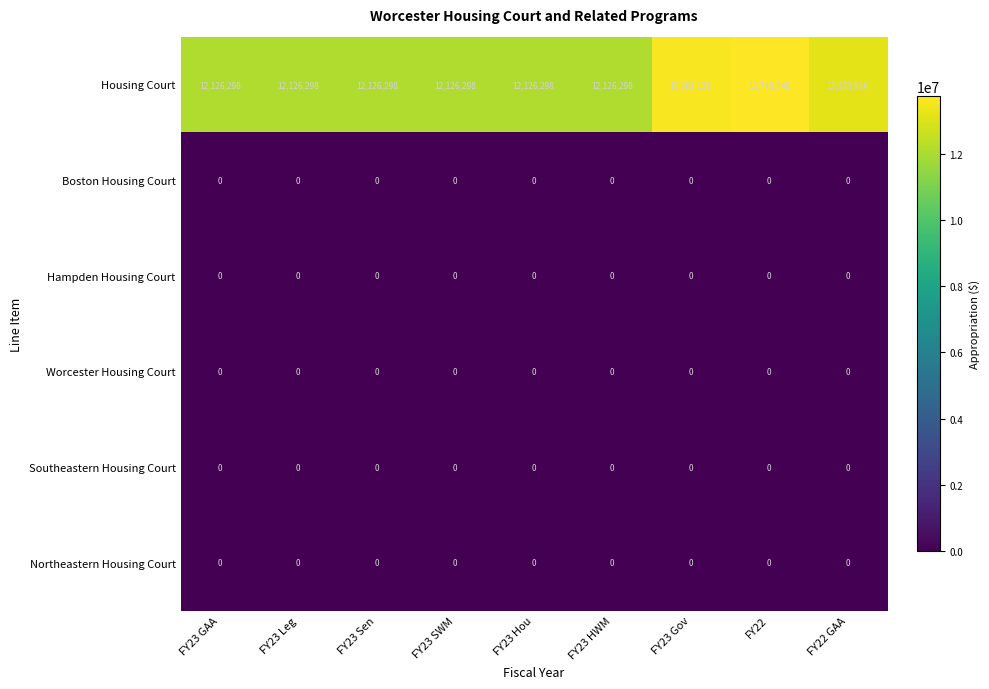

Which series has the widest spread of values?

Housing Court